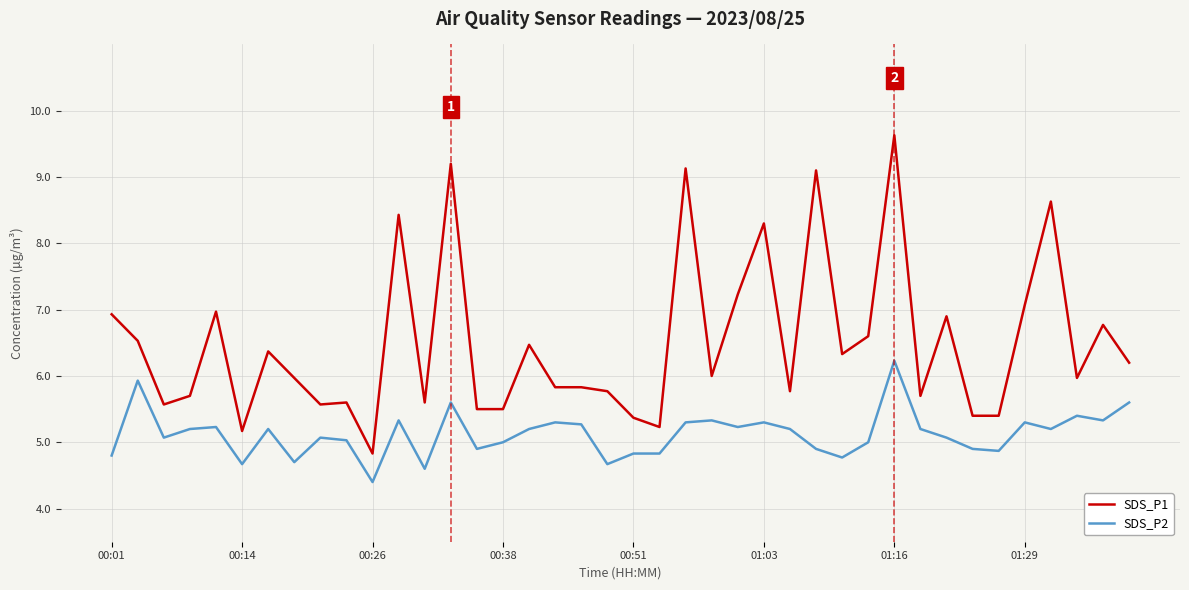

What is the maximum value shown in the chart?

9.6